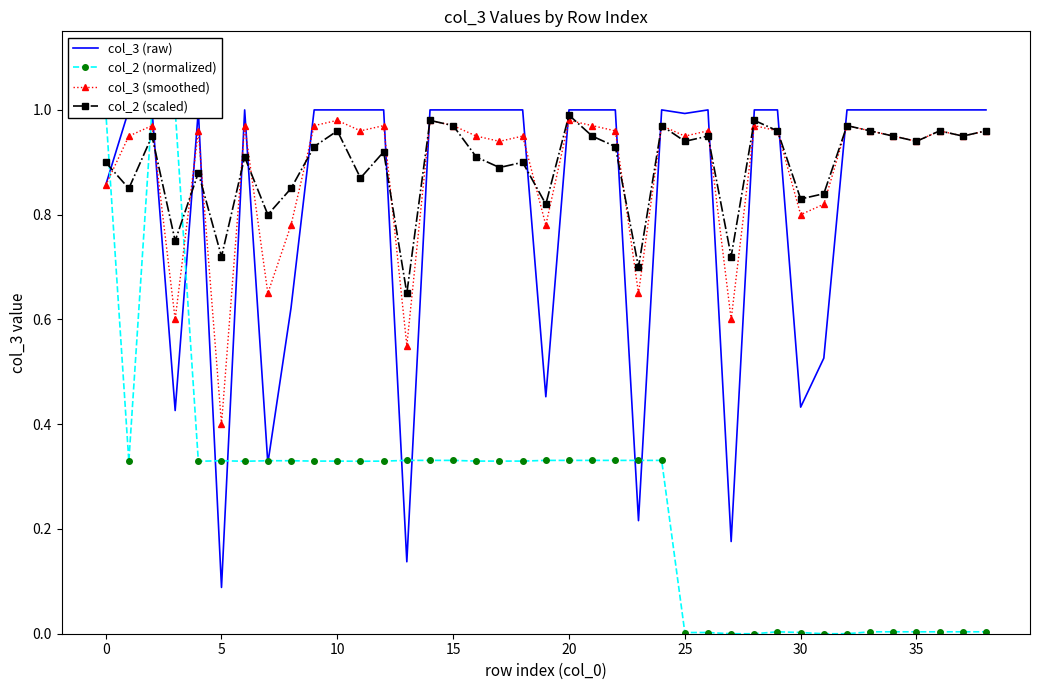

At which label is col_3 (smoothed) closest to 0?

5